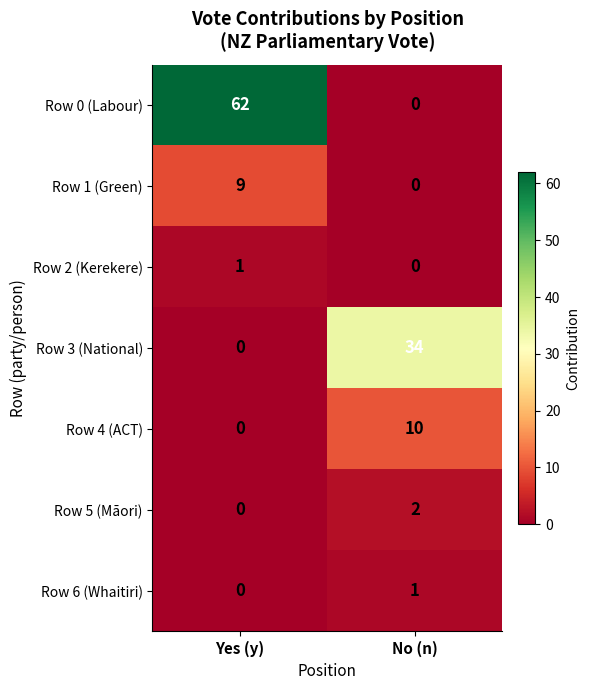

The value of Row 4 (ACT) at Yes (y) is -4. True or false?

False